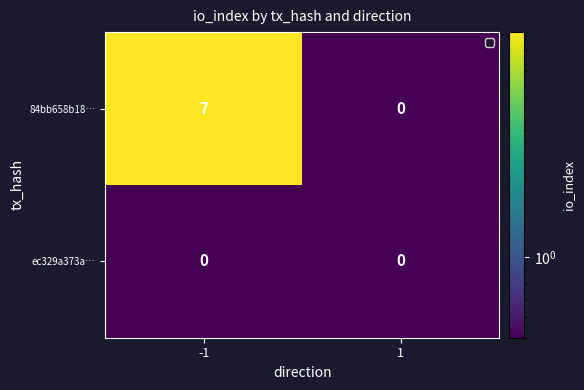

Reading right to left, extract all data points from this chart.

84bb658b18…: 1=0	-1=7
ec329a373a…: 1=0	-1=0